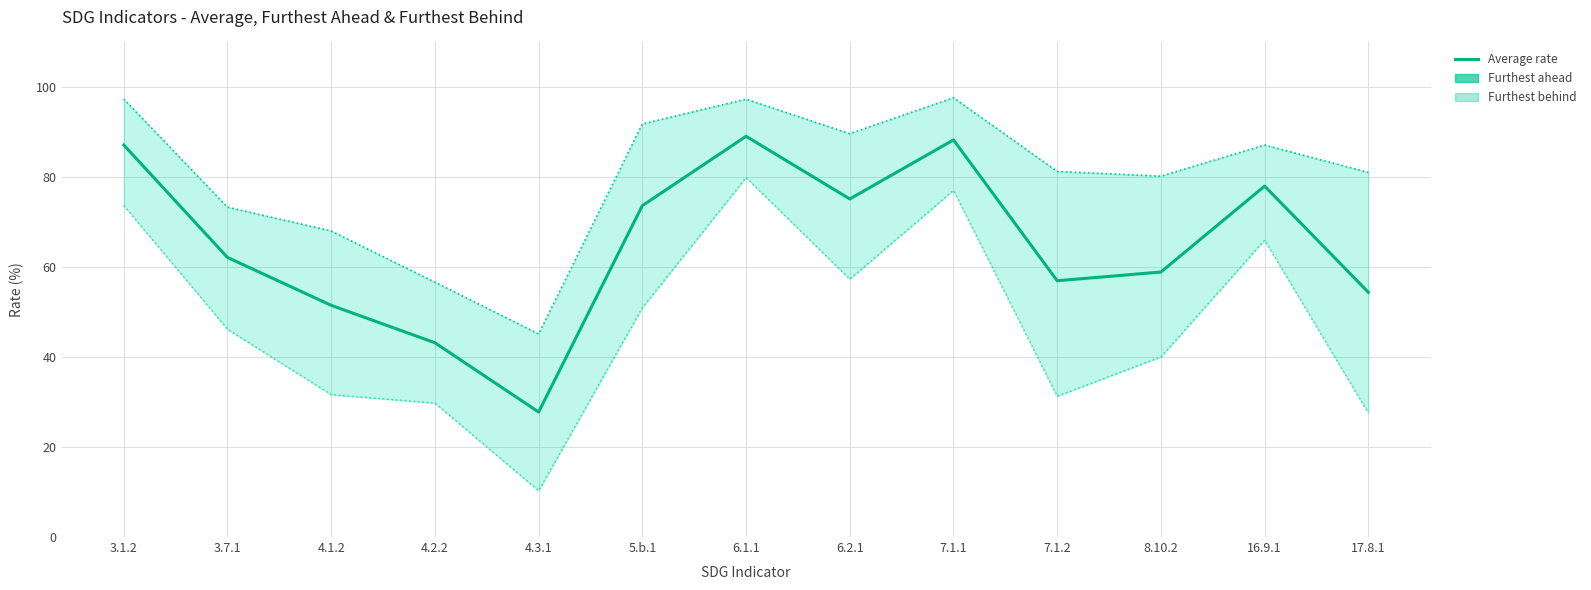

Reading right to left, list all the values displayed in this chart.

Furthest ahead: 17.8.1=81.1	16.9.1=87.2	8.10.2=80.3	7.1.2=81.3	7.1.1=97.7	6.2.1=89.7	6.1.1=97.4	5.b.1=91.9	4.3.1=45.2	4.2.2=56.7	4.1.2=68.1	3.7.1=73.4	3.1.2=97.4
Furthest behind: 17.8.1=27.6	16.9.1=66.0	8.10.2=40.1	7.1.2=31.3	7.1.1=77.1	6.2.1=57.4	6.1.1=79.9	5.b.1=51.0	4.3.1=10.3	4.2.2=29.8	4.1.2=31.7	3.7.1=46.2	3.1.2=73.7
Average rate: 17.8.1=54.4	16.9.1=78.0	8.10.2=58.9	7.1.2=57.0	7.1.1=88.3	6.2.1=75.2	6.1.1=89.1	5.b.1=73.7	4.3.1=27.8	4.2.2=43.2	4.1.2=51.5	3.7.1=62.2	3.1.2=87.2